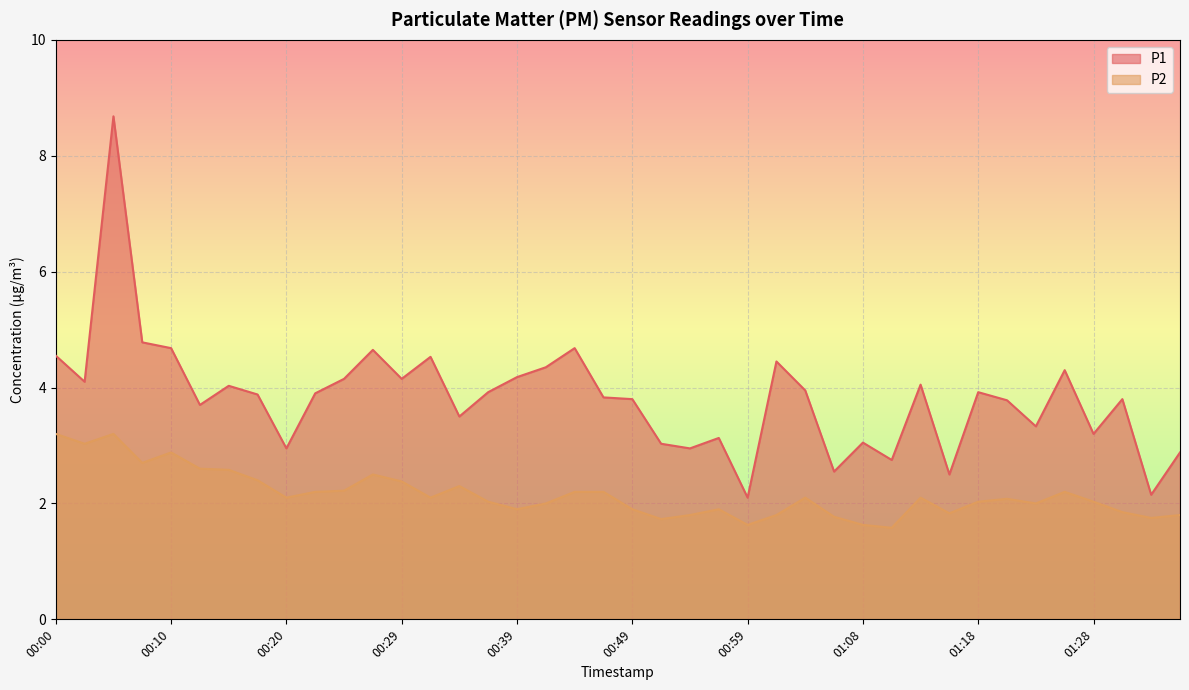

What is the label of the 30th point from the left?

01:11